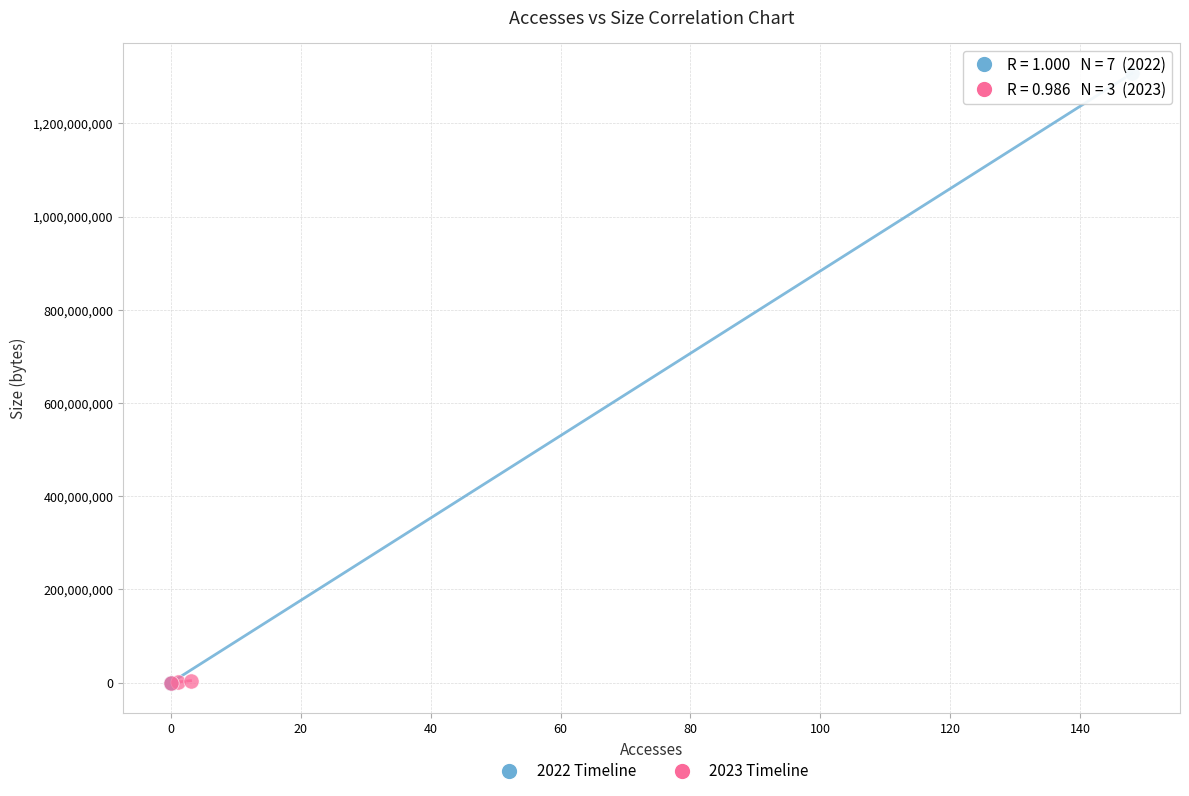

What are all the series names shown in the legend?

2022 Timeline, 2023 Timeline